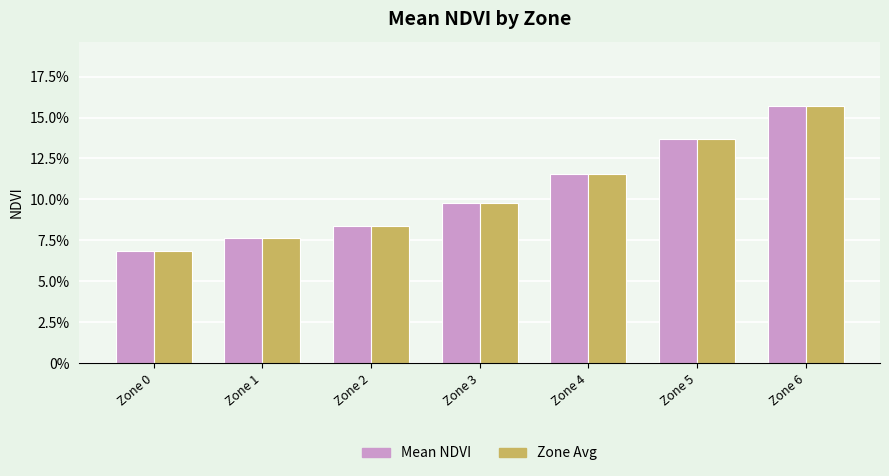

The Mean NDVI series shows 0.1 at Zone 4. True or false?

True